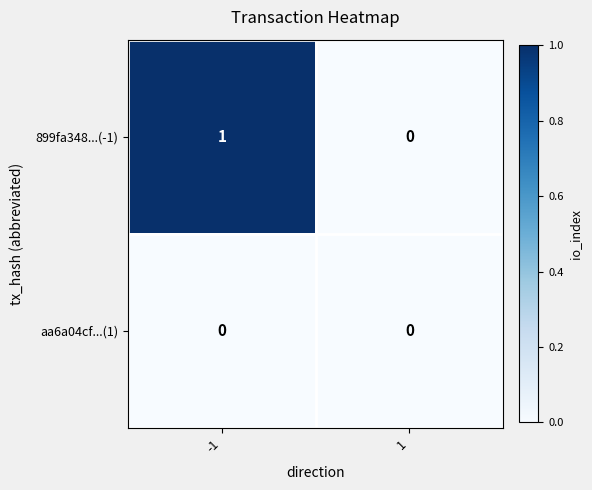

Reading right to left, extract all data points from this chart.

899fa348...(-1): 1=0	-1=1
aa6a04cf...(1): 1=0	-1=0